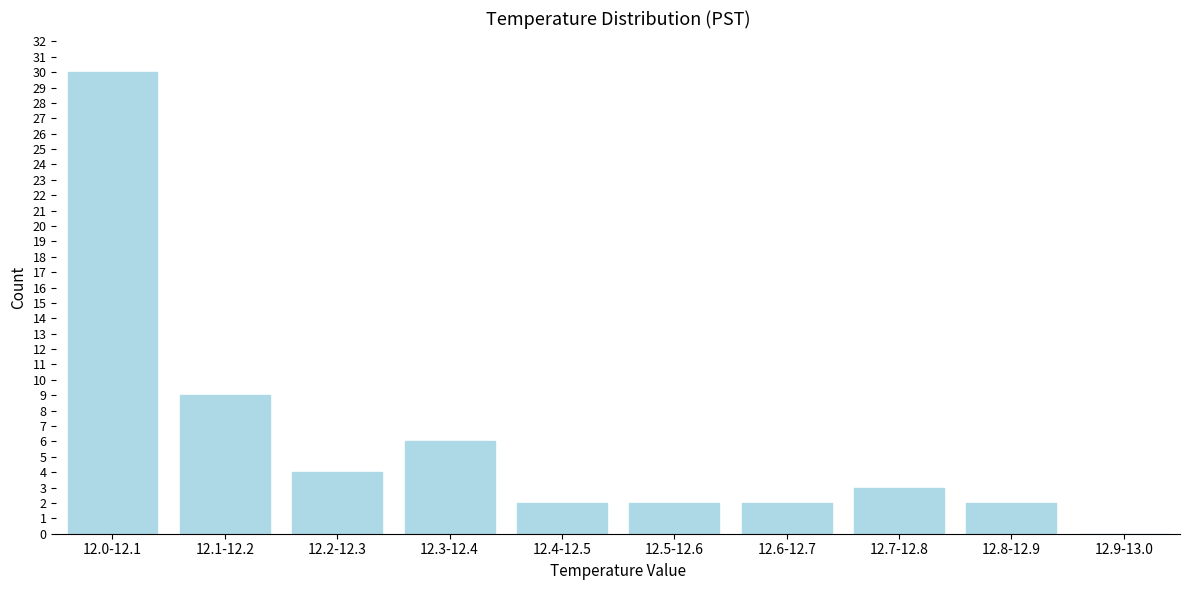

Reading right to left, what are all the values shown in this chart?

12.9-13.0=0	12.8-12.9=2	12.7-12.8=3	12.6-12.7=2	12.5-12.6=2	12.4-12.5=2	12.3-12.4=6	12.2-12.3=4	12.1-12.2=9	12.0-12.1=30